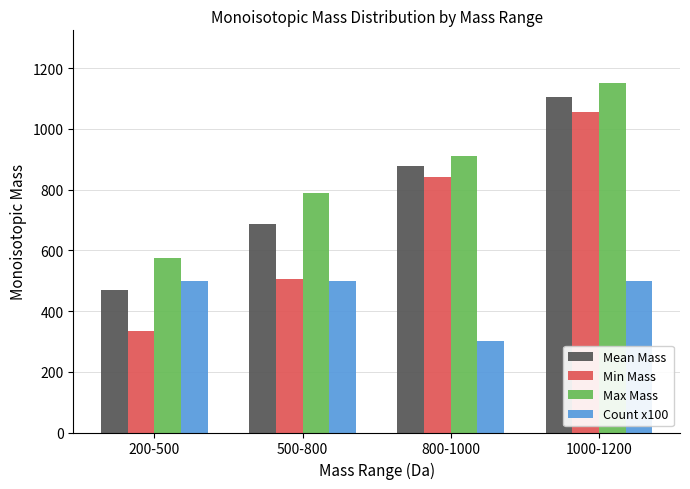

What is the difference between the maximum and minimum values in the Max Mass series?

575.3